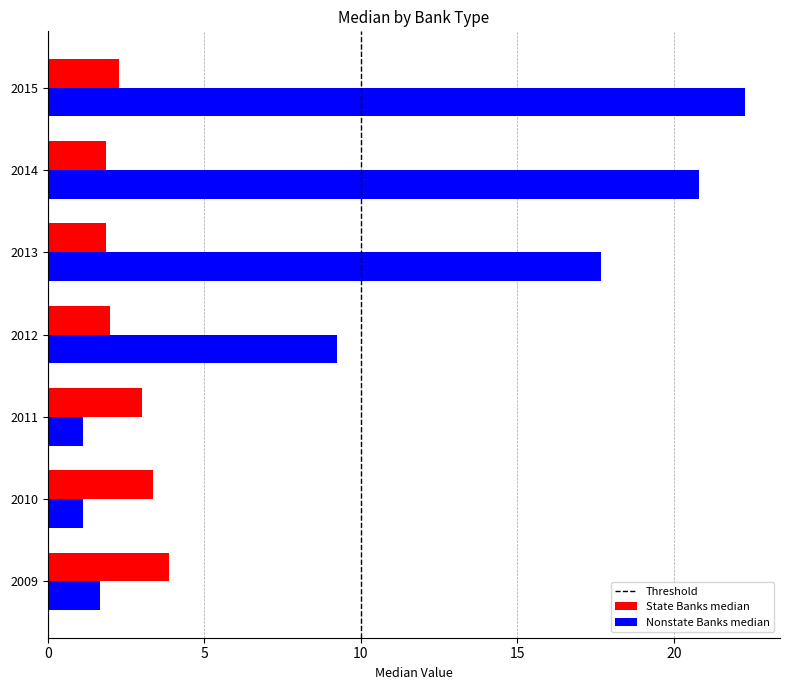

What is the difference between the maximum and minimum values in the Nonstate Banks median series?

21.2